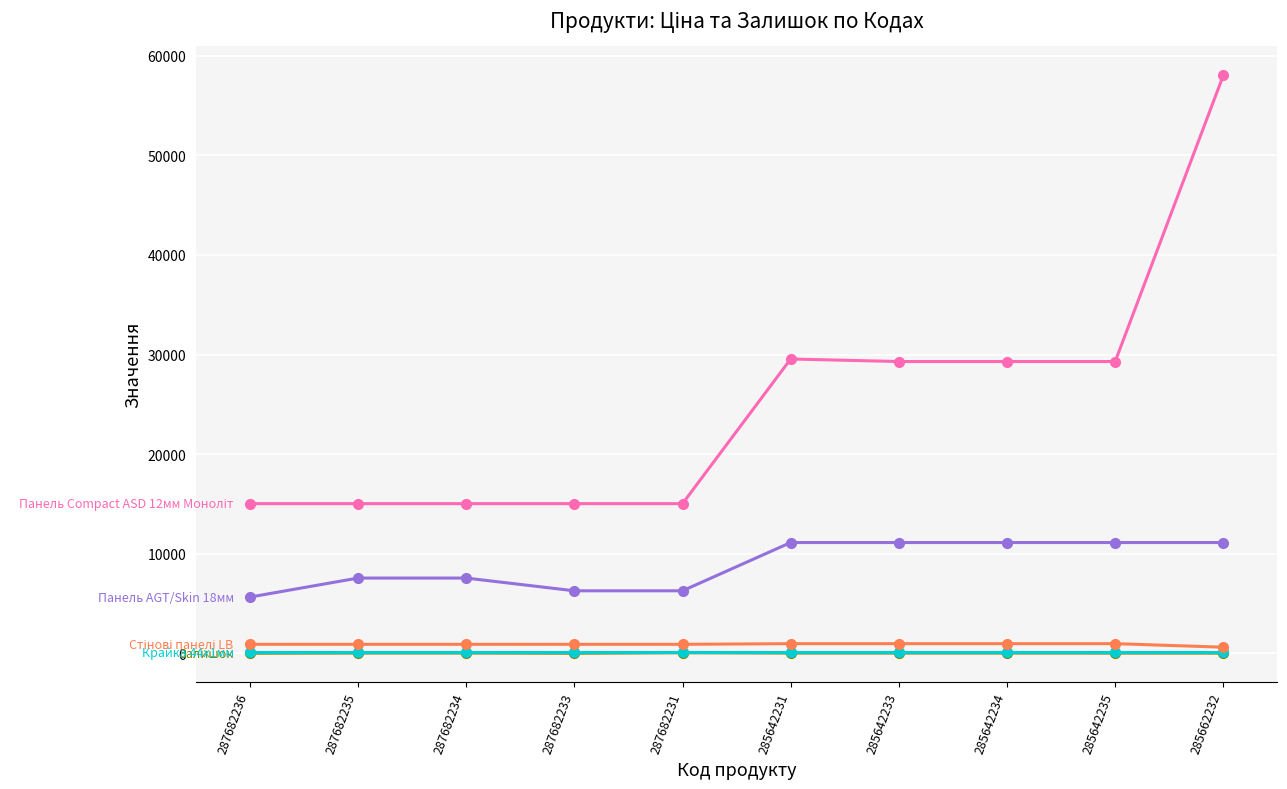

At which category is the sum across all series the highest?

285662232